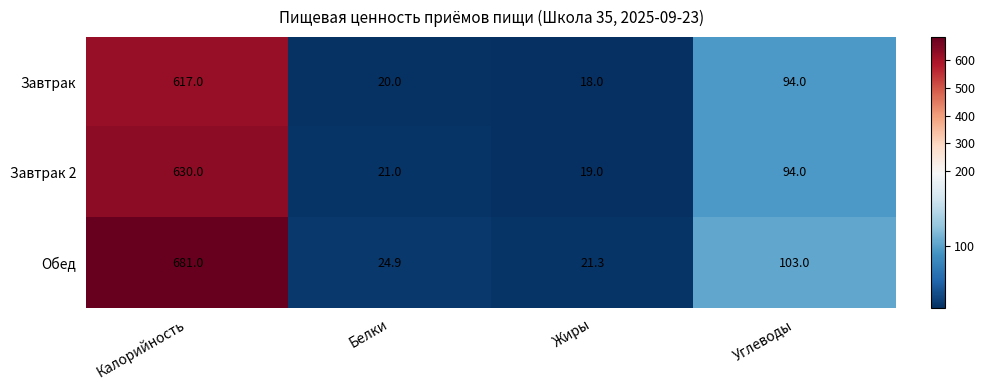

What is the difference between the Завтрак values at Углеводы and Жиры?

76.0